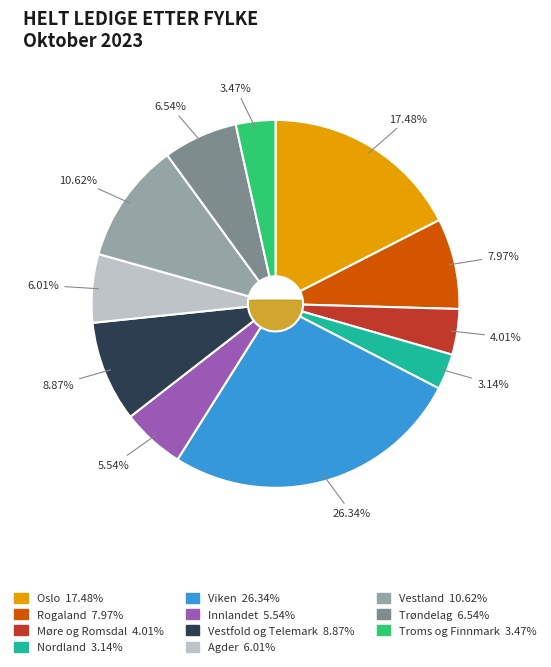

Rank the categories by value from lowest to highest.

Nordland, Troms og Finnmark, Møre og Romsdal, Innlandet, Agder, Trøndelag, Rogaland, Vestfold og Telemark, Vestland, Oslo, Viken